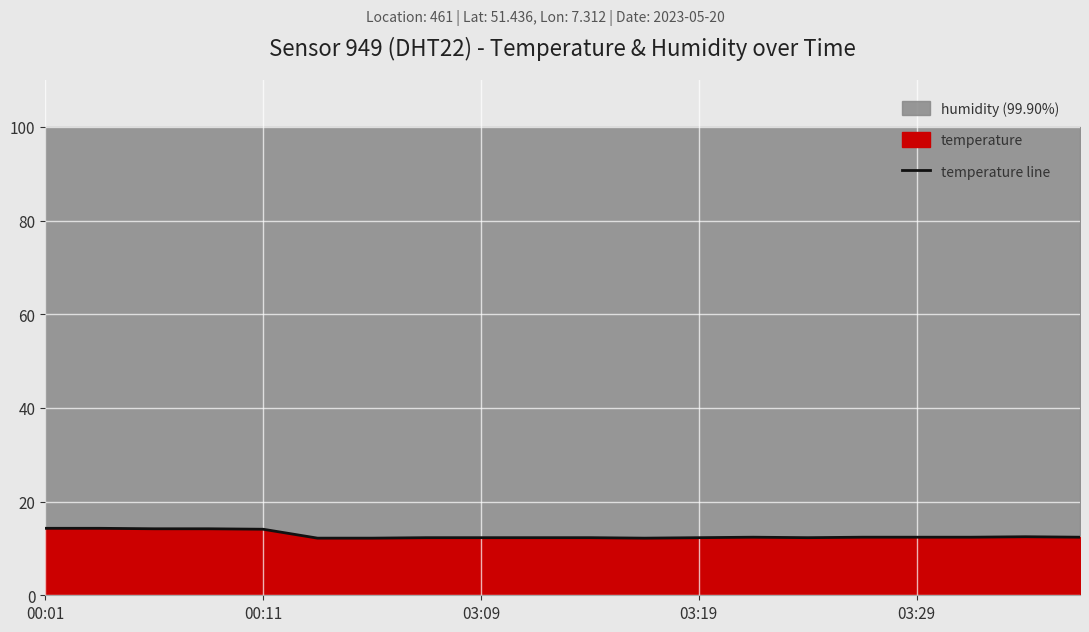

The value of temperature line at 00:11 is 19.4. True or false?

False